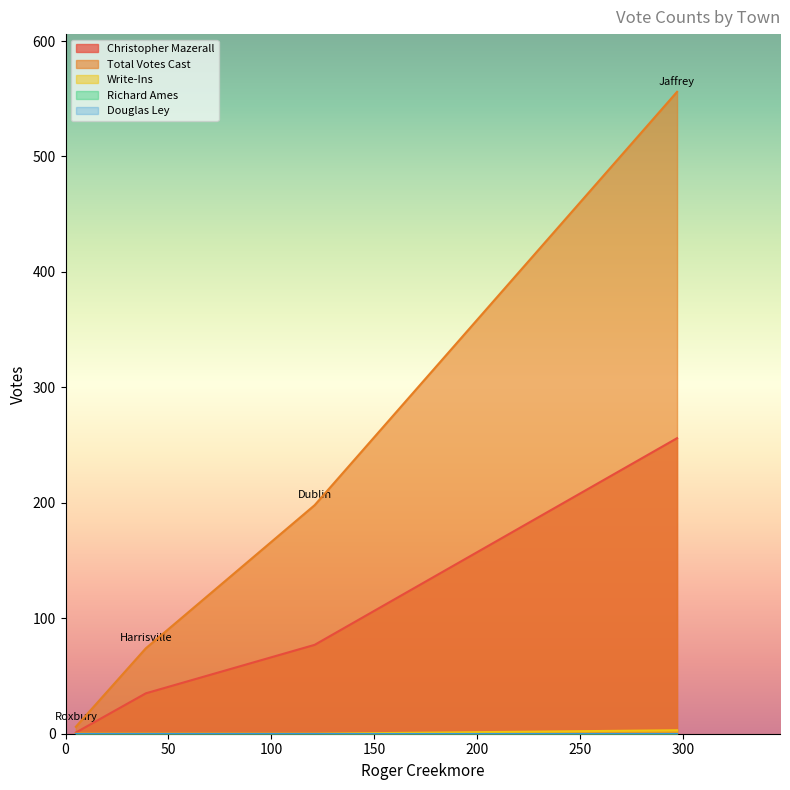

True or false: Total Votes Cast and Christopher Mazerall cross at least once.

False